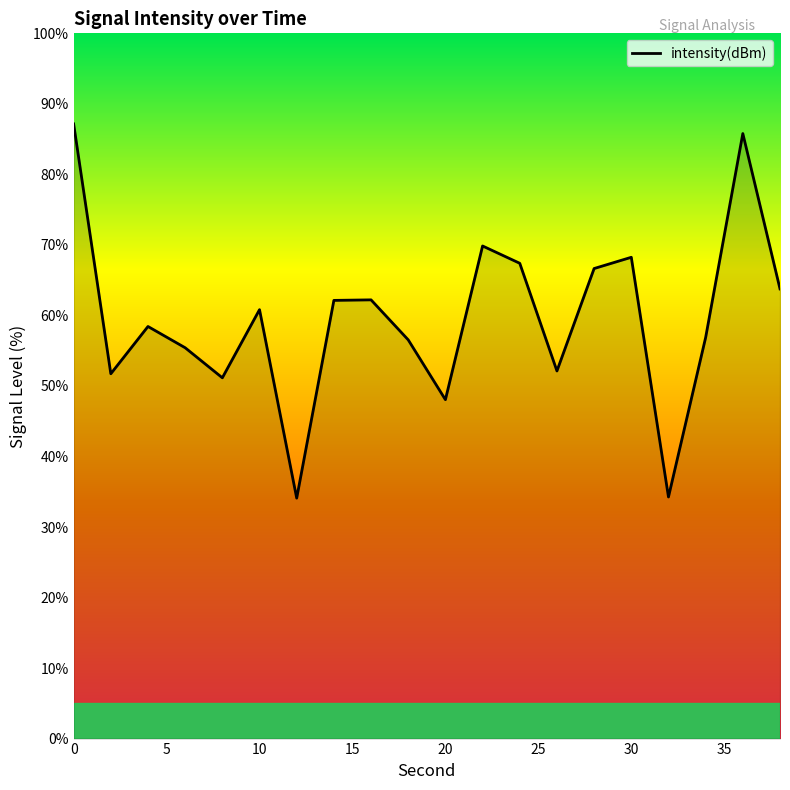

What is the smallest value displayed?

34.1